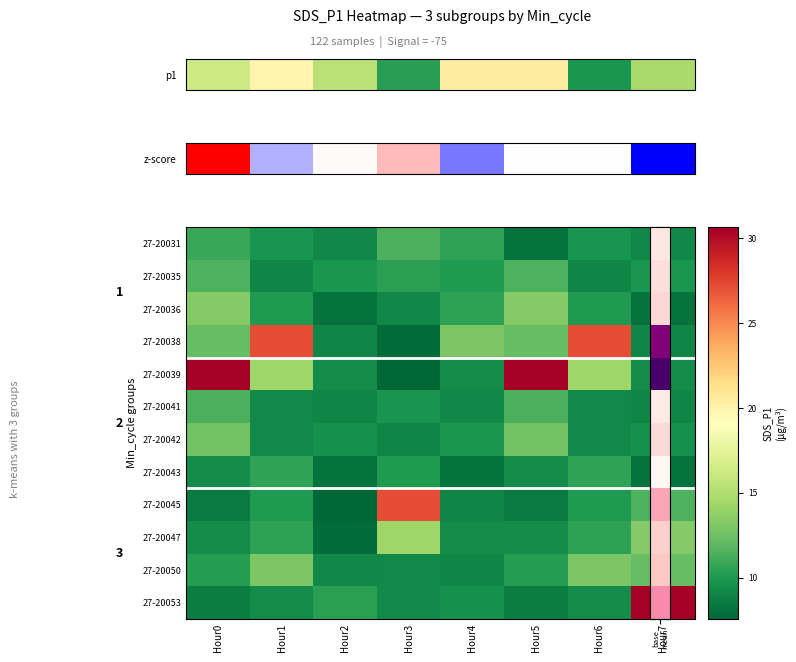

Read the 27-20031 value at Hour7.

9.1